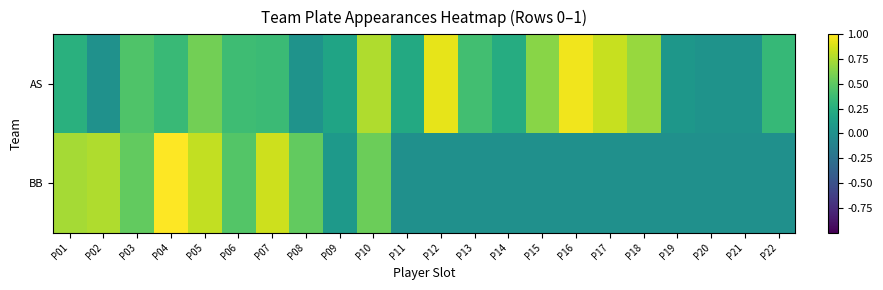

How many series are shown in this chart?

2